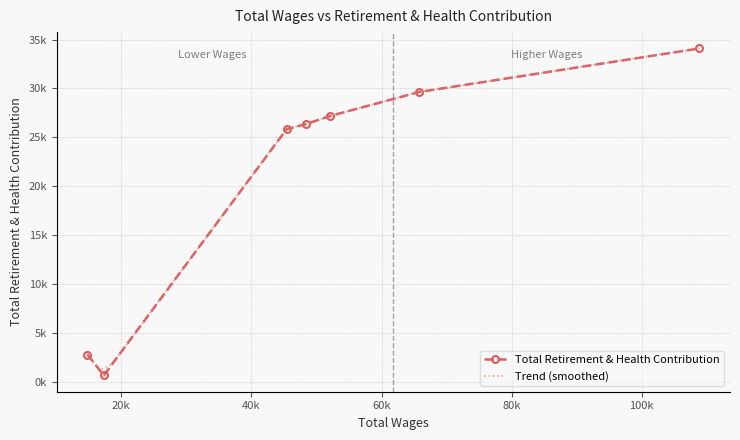

Does the chart have visible grid lines?

Yes